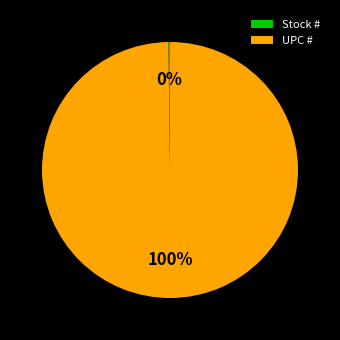

What is the majority slice?

UPC #